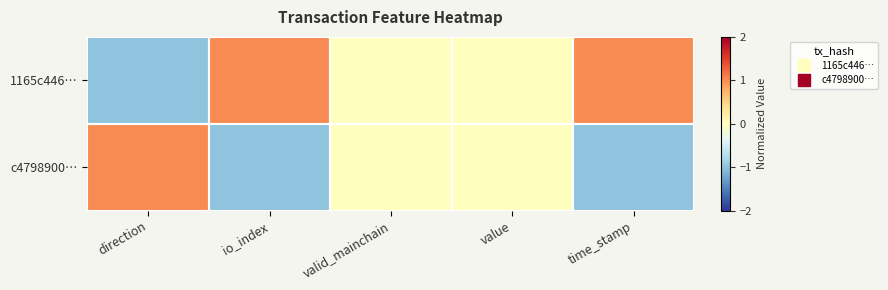

Reading right to left, extract all data points from this chart.

1165c446…: time_stamp=1	value=0	valid_mainchain=0	io_index=1	direction=-1
c4798900…: time_stamp=-1	value=0	valid_mainchain=0	io_index=-1	direction=1